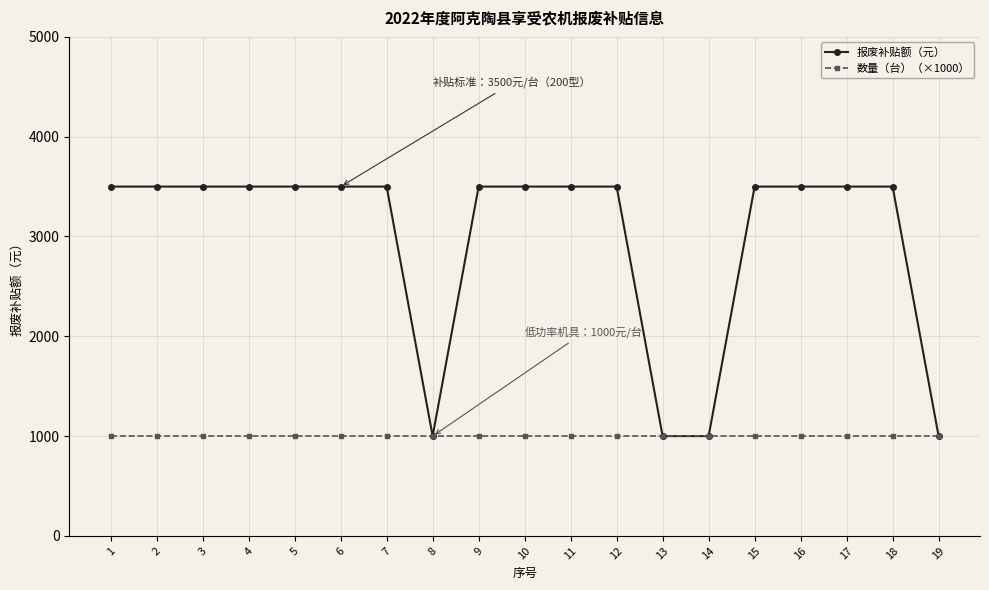

Reading left to right, extract all data points from this chart.

报废补贴额（元）: 1=3500	2=3500	3=3500	4=3500	5=3500	6=3500	7=3500	8=1000	9=3500	10=3500	11=3500	12=3500	13=1000	14=1000	15=3500	16=3500	17=3500	18=3500	19=1000
数量（台）（×1000）: 1=1000	2=1000	3=1000	4=1000	5=1000	6=1000	7=1000	8=1000	9=1000	10=1000	11=1000	12=1000	13=1000	14=1000	15=1000	16=1000	17=1000	18=1000	19=1000